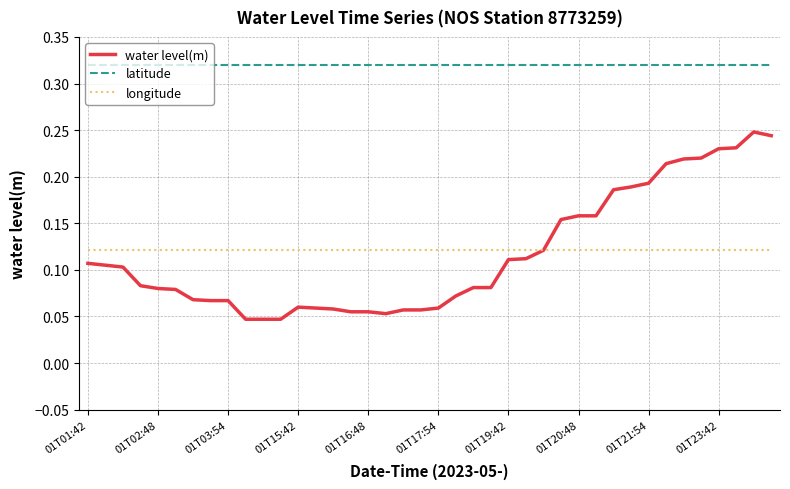

True or false: water level(m) and latitude cross at least once.

False